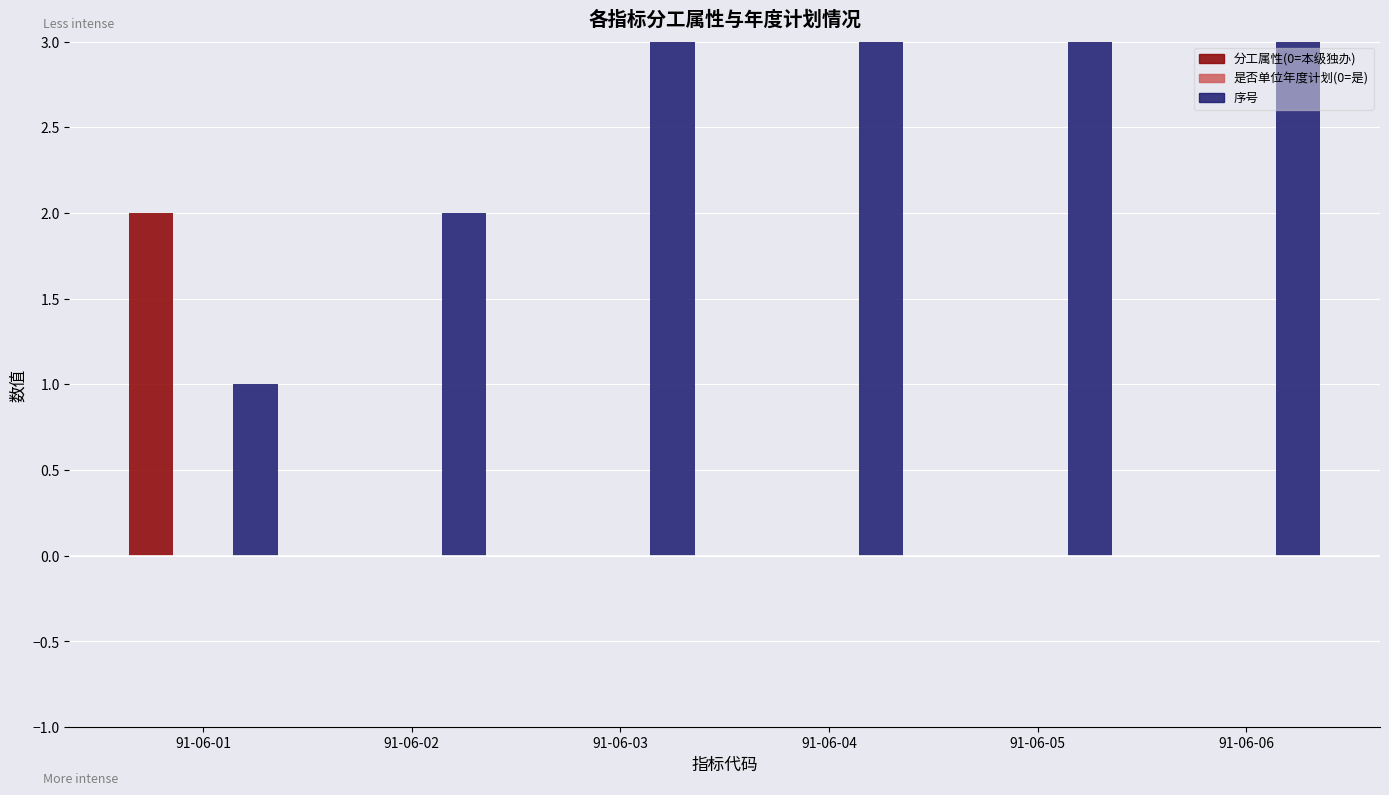

How many bars are there in total?

18